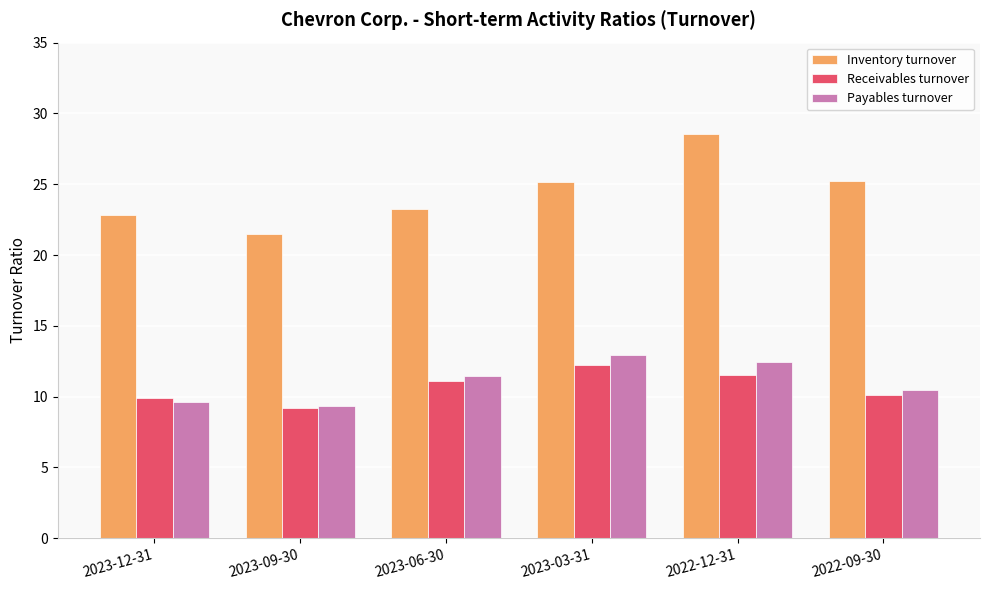

The value of Inventory turnover at 2023-06-30 is 6.6. True or false?

False